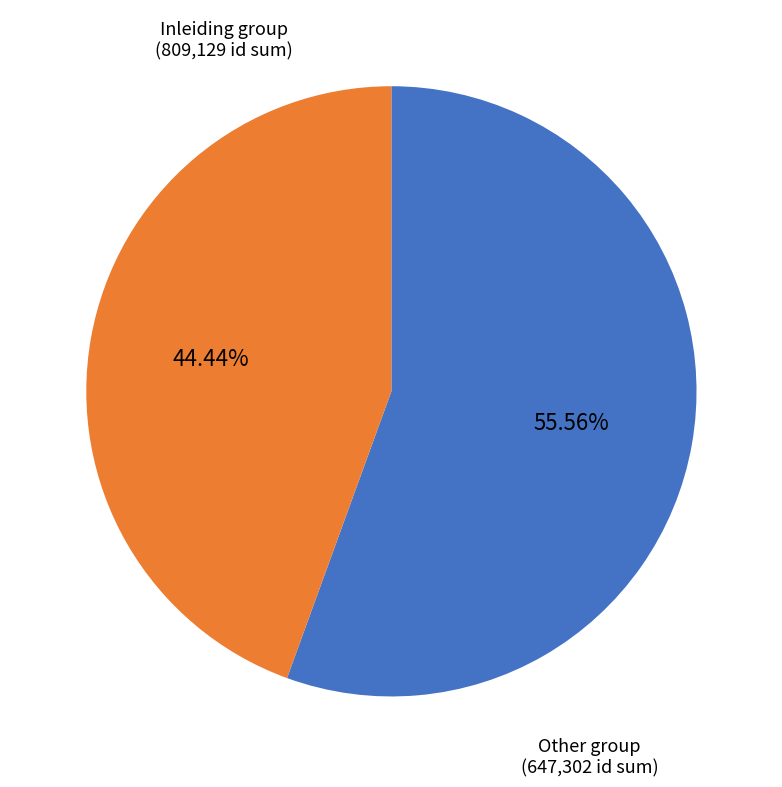

Is there a majority slice in this chart?

Yes